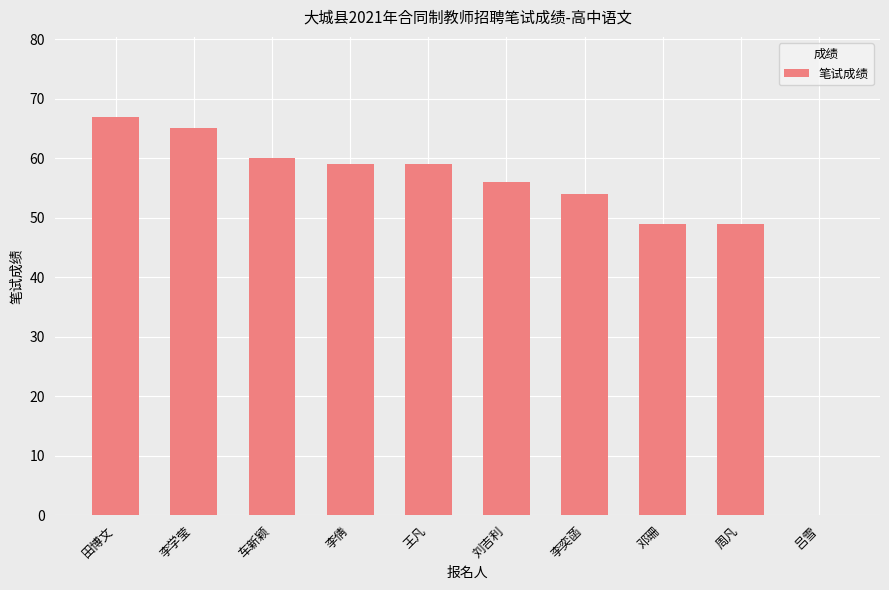

At which category does the chart reach its peak across all series?

田博文